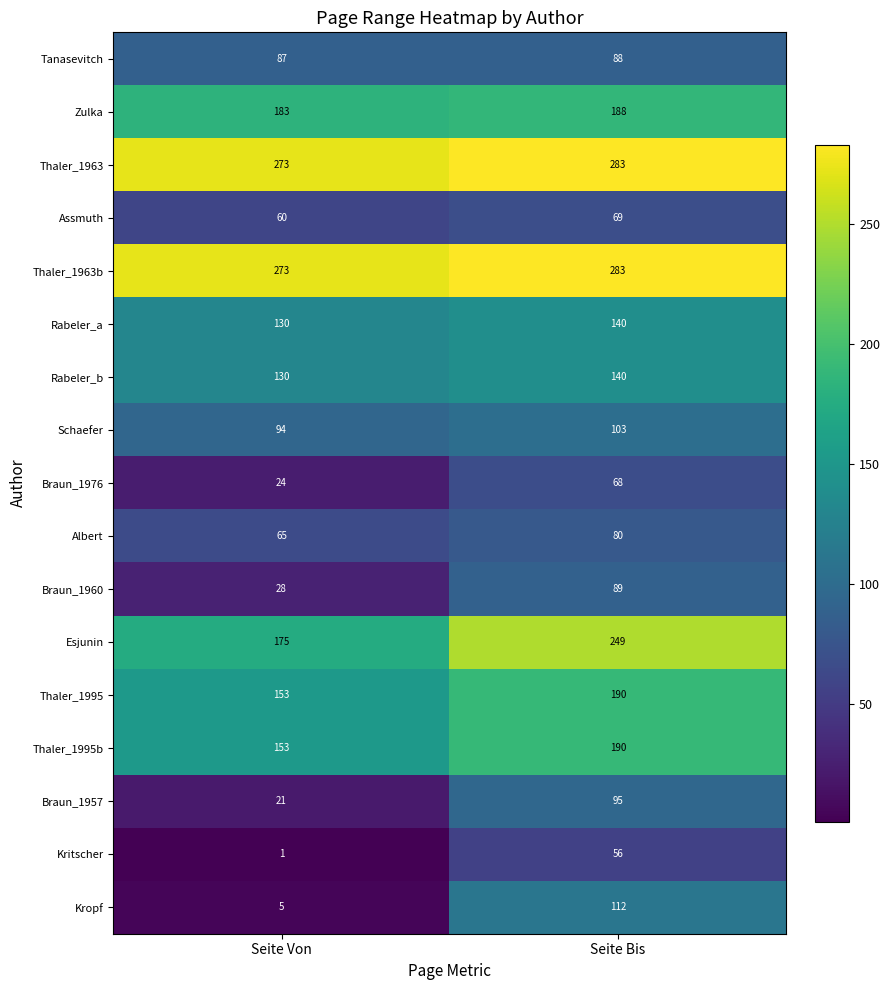

Which series changed the most between Seite Von and Seite Bis?

Kropf